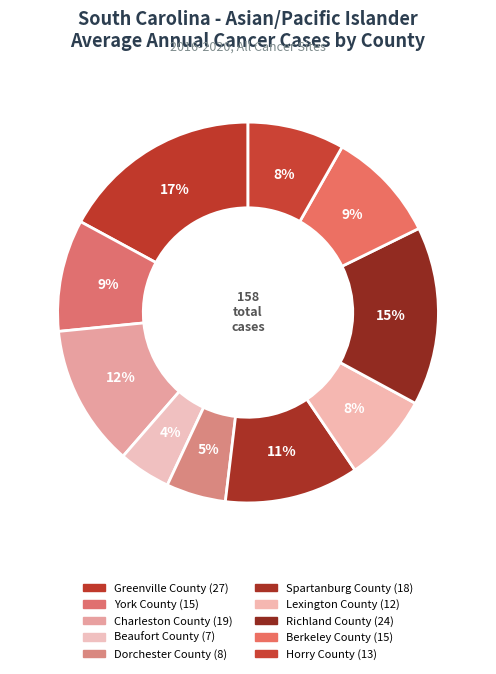

How many slices are in this pie chart?

10